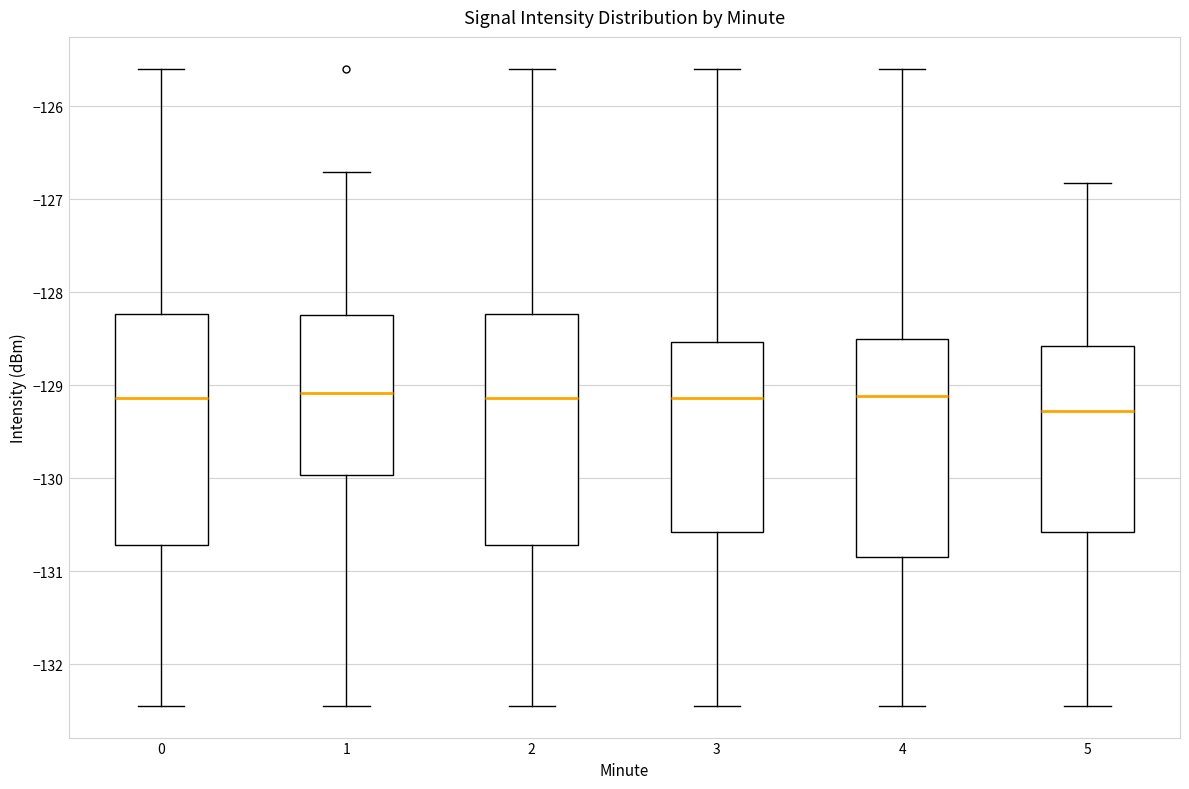

Reading left to right, transcribe this box plot: for each box, give where its median line is, the range the box spans, and where its two whiskers end, as read against the y-axis. The values are not printed on the chart, so give them approximately, as read against the axis.

0: median -129.1, box -130.7 to -128.2, whiskers -132.4 to -125.6
1: median -129.1, box -130.0 to -128.2, whiskers -132.4 to -126.7
2: median -129.1, box -130.7 to -128.2, whiskers -132.4 to -125.6
3: median -129.1, box -130.6 to -128.5, whiskers -132.4 to -125.6
4: median -129.1, box -130.8 to -128.5, whiskers -132.4 to -125.6
5: median -129.3, box -130.6 to -128.6, whiskers -132.4 to -126.8